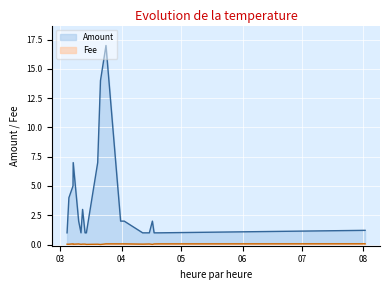

At how many categories does at least one series exceed 0?

20